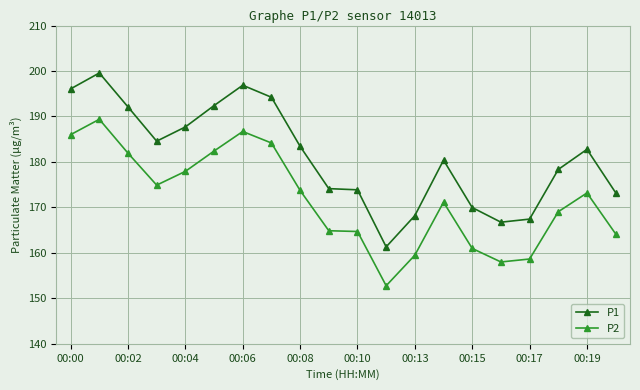

List the series in order of their peak value, lowest first.

P2, P1